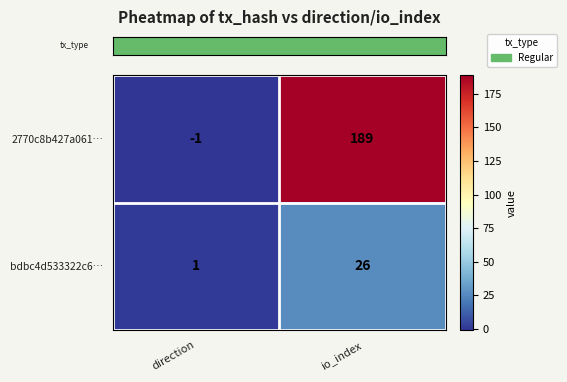

The 2770c8b427a061… series shows 189 at io_index. True or false?

True